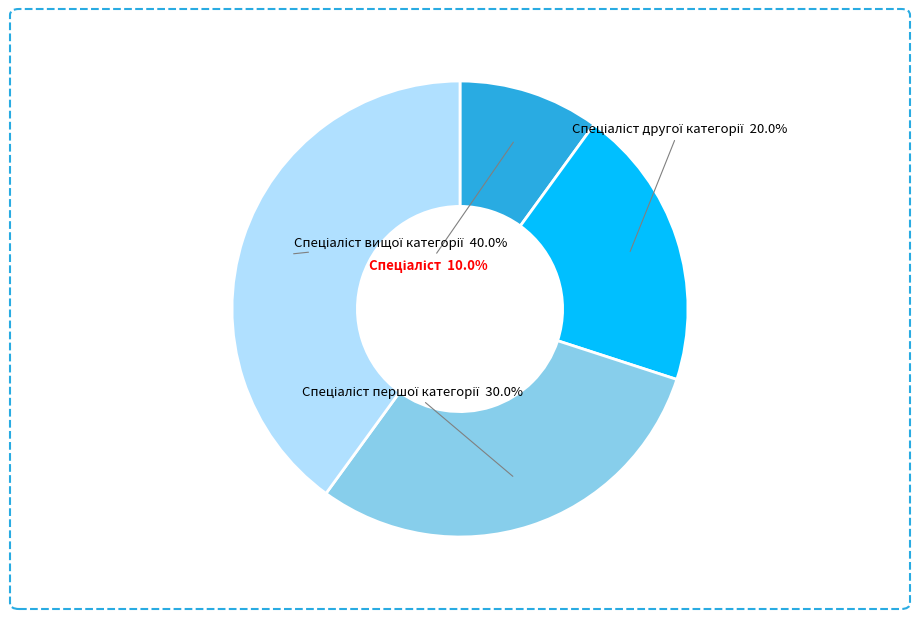

Count the number of slices in the pie.

4